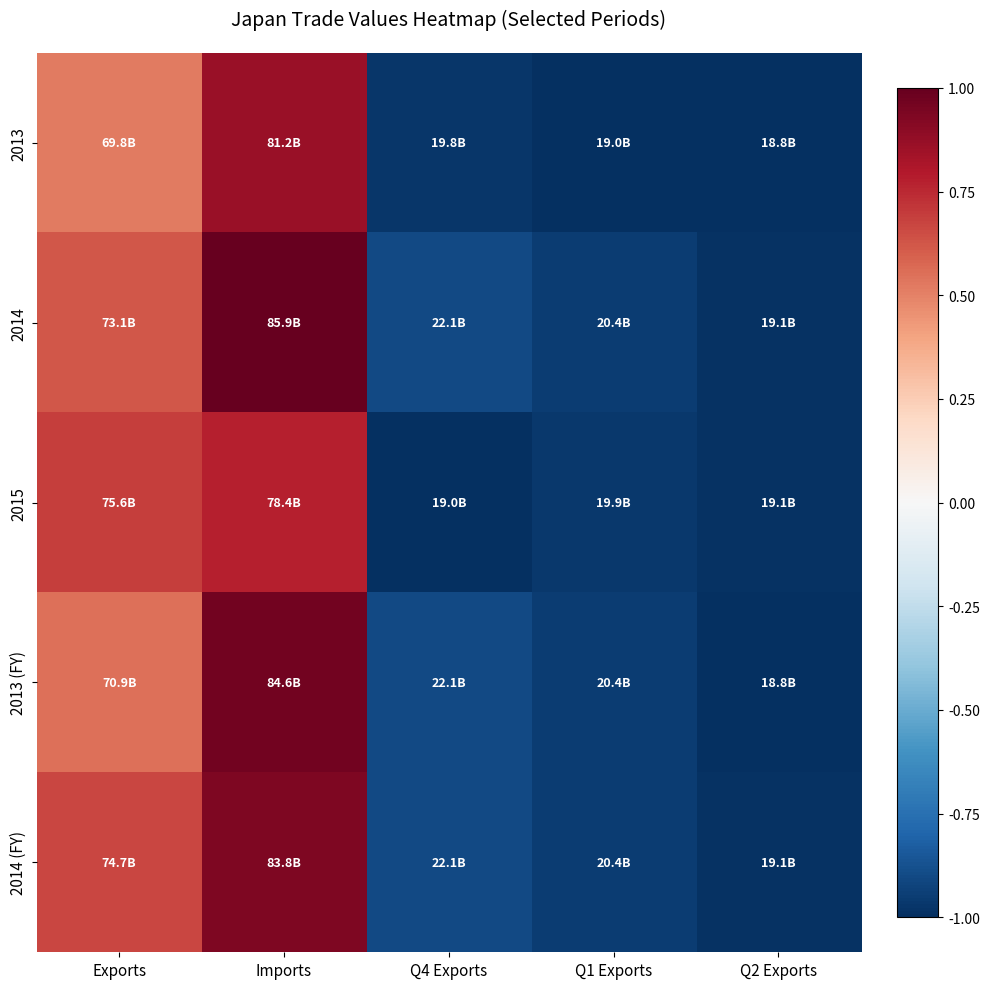

Reading left to right, list all the values displayed in this chart.

2013: Exports=0.5	Imports=0.9	Q4 Exports=-1.0	Q1 Exports=-1.0	Q2 Exports=-1.0
2014: Exports=0.6	Imports=1.0	Q4 Exports=-0.9	Q1 Exports=-1.0	Q2 Exports=-1.0
2015: Exports=0.7	Imports=0.8	Q4 Exports=-1.0	Q1 Exports=-1.0	Q2 Exports=-1.0
2013 (FY): Exports=0.6	Imports=1.0	Q4 Exports=-0.9	Q1 Exports=-1.0	Q2 Exports=-1.0
2014 (FY): Exports=0.7	Imports=0.9	Q4 Exports=-0.9	Q1 Exports=-1.0	Q2 Exports=-1.0